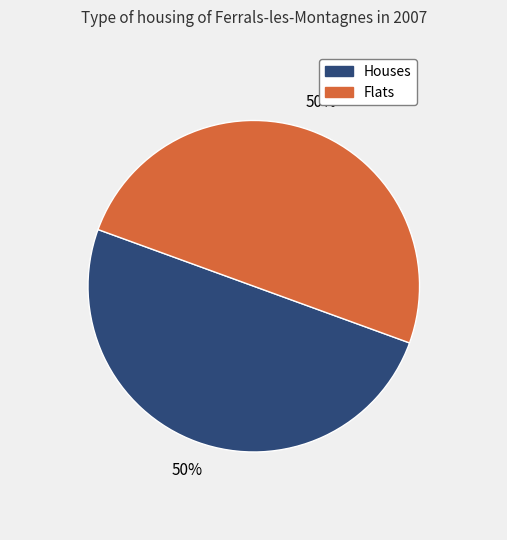

To the nearest percent, what is the average slice percentage?

50%